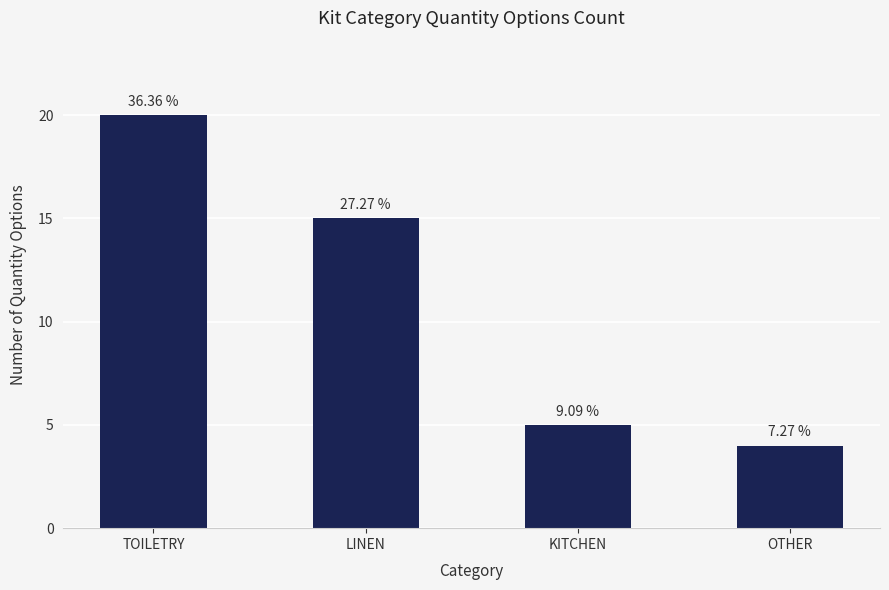

Does the chart contain any negative values?

No